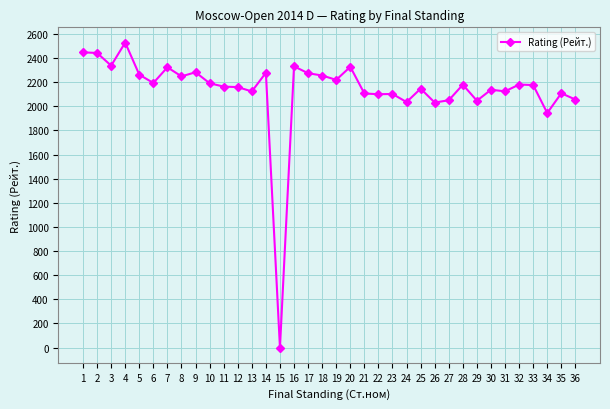

What is the difference between the second highest and minimum values?

2447